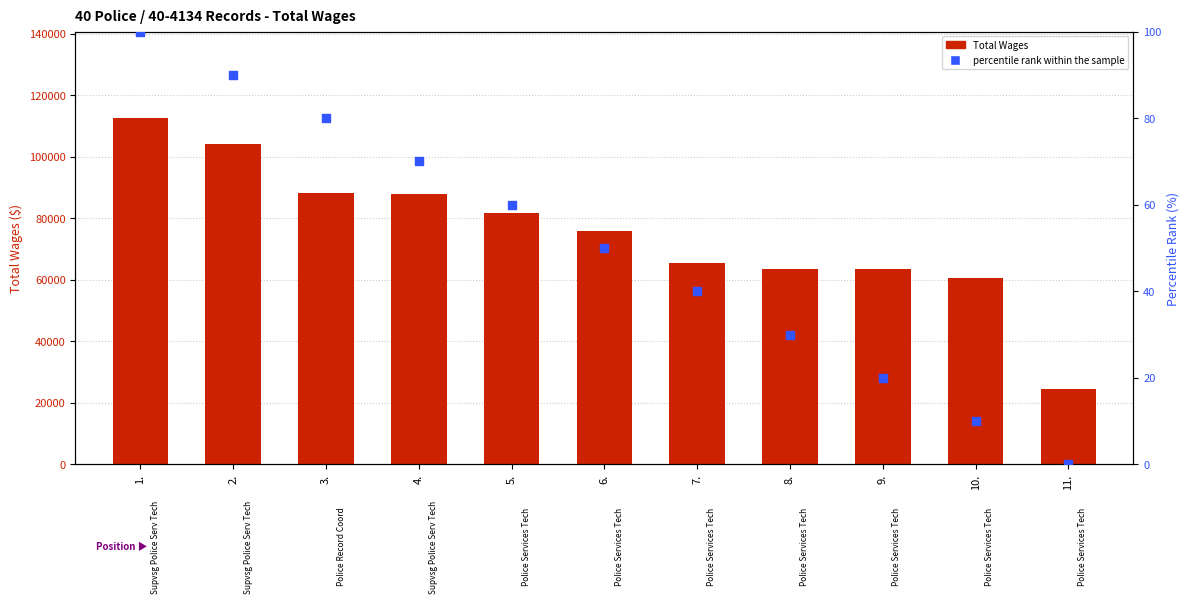

Which series has the widest spread of Y values?

Total Wages